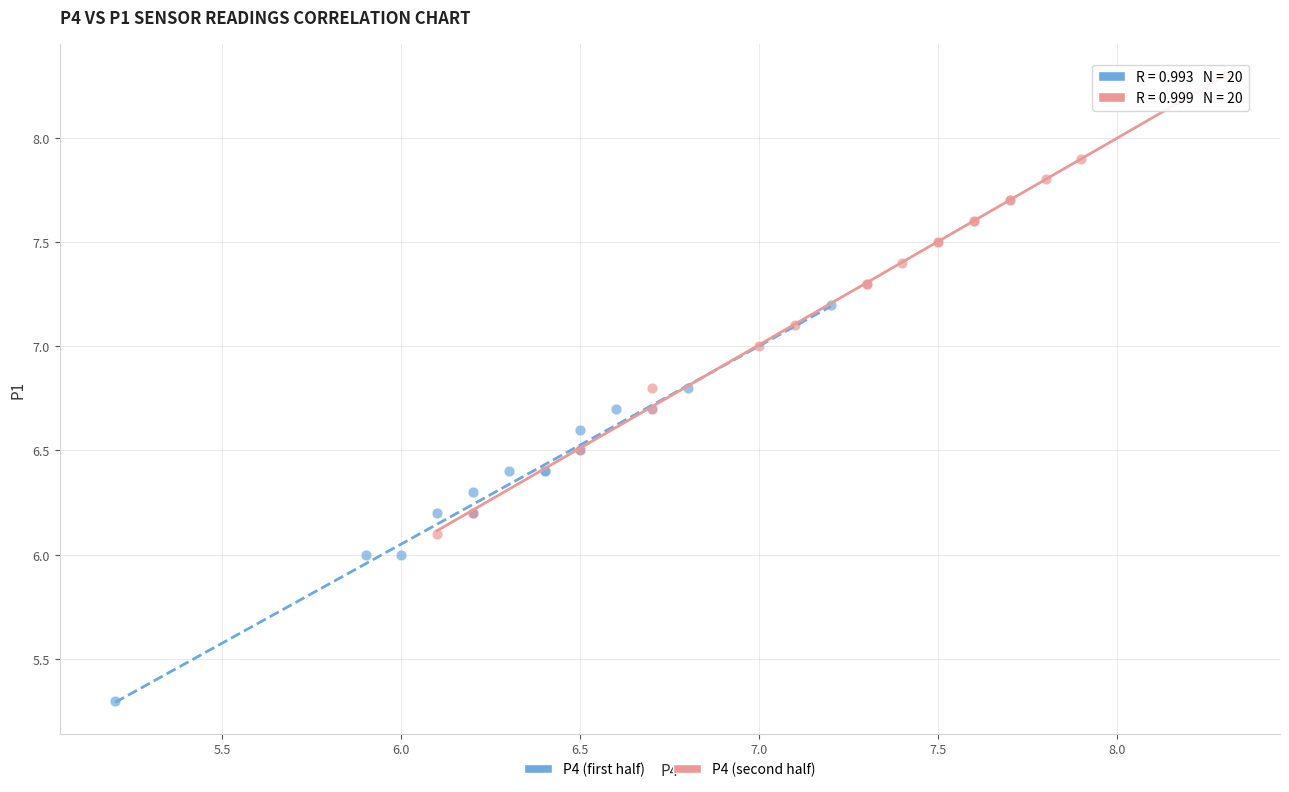

Which series reaches the minimum Y coordinate?

P4 (first half)